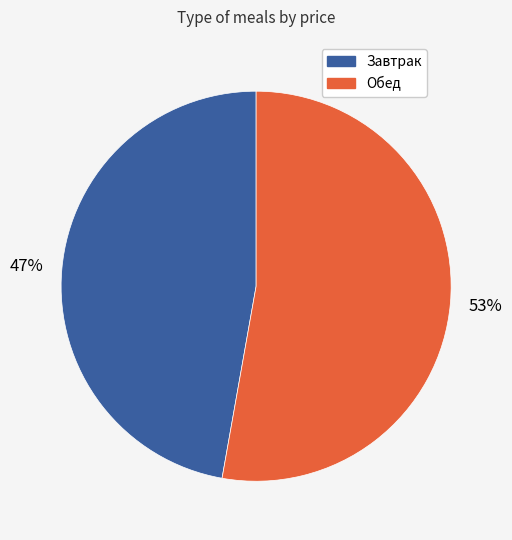

Is there a majority slice in this chart?

Yes